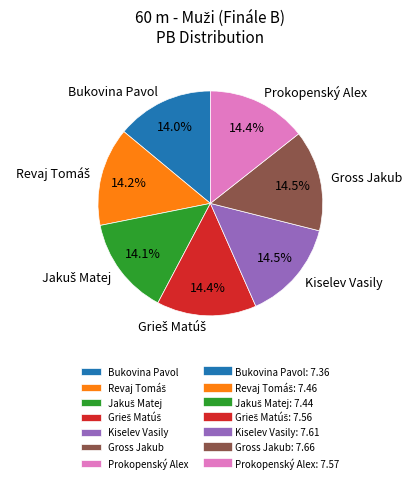

How much of the chart is everything except Bukovina Pavol?

86.0%